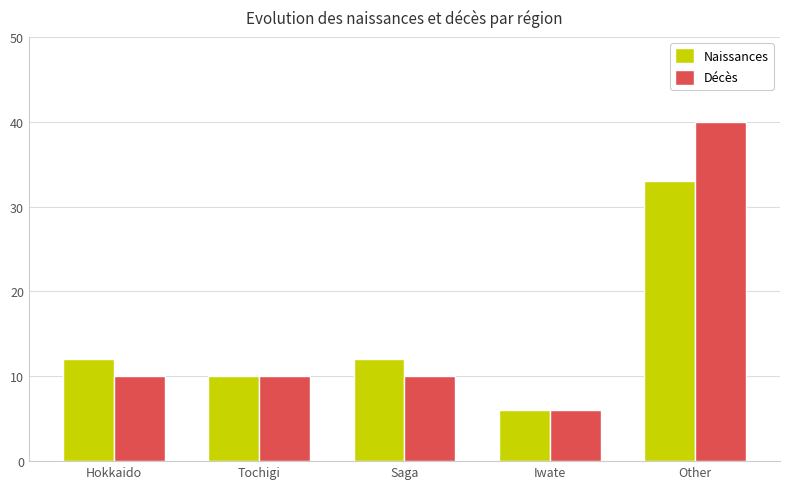

Is it true that Naissances equals 4 at Iwate?

False